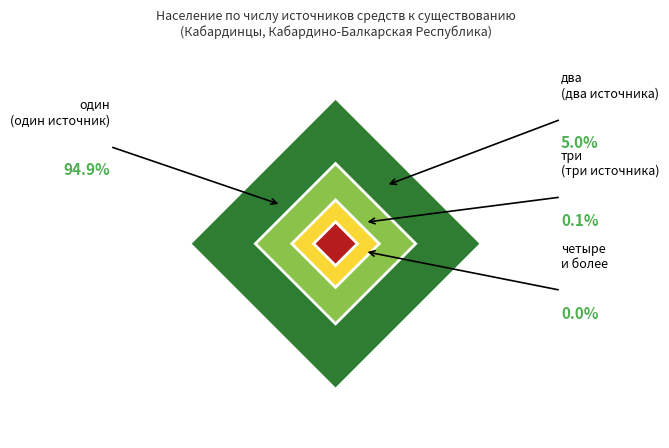

What percentage is NOT represented by два?

95.0%